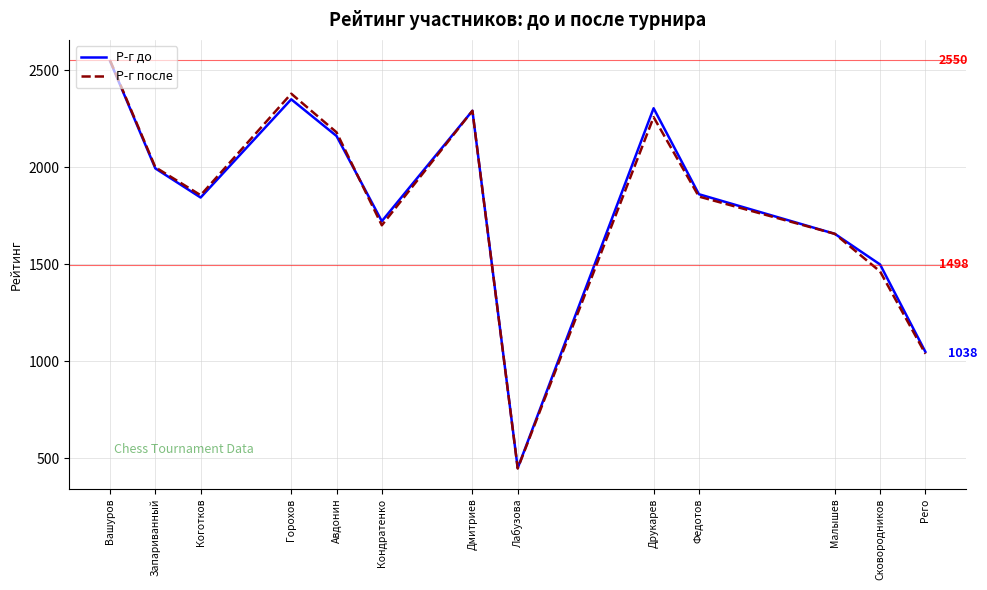

At which category is the sum across all series the highest?

Вашуров